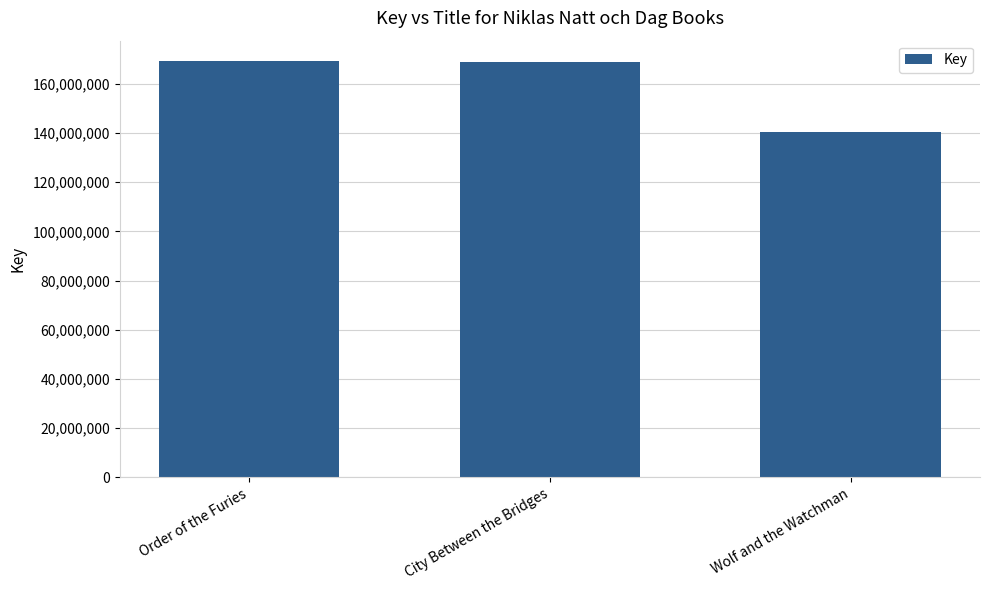

How many distinct data groups are displayed?

1